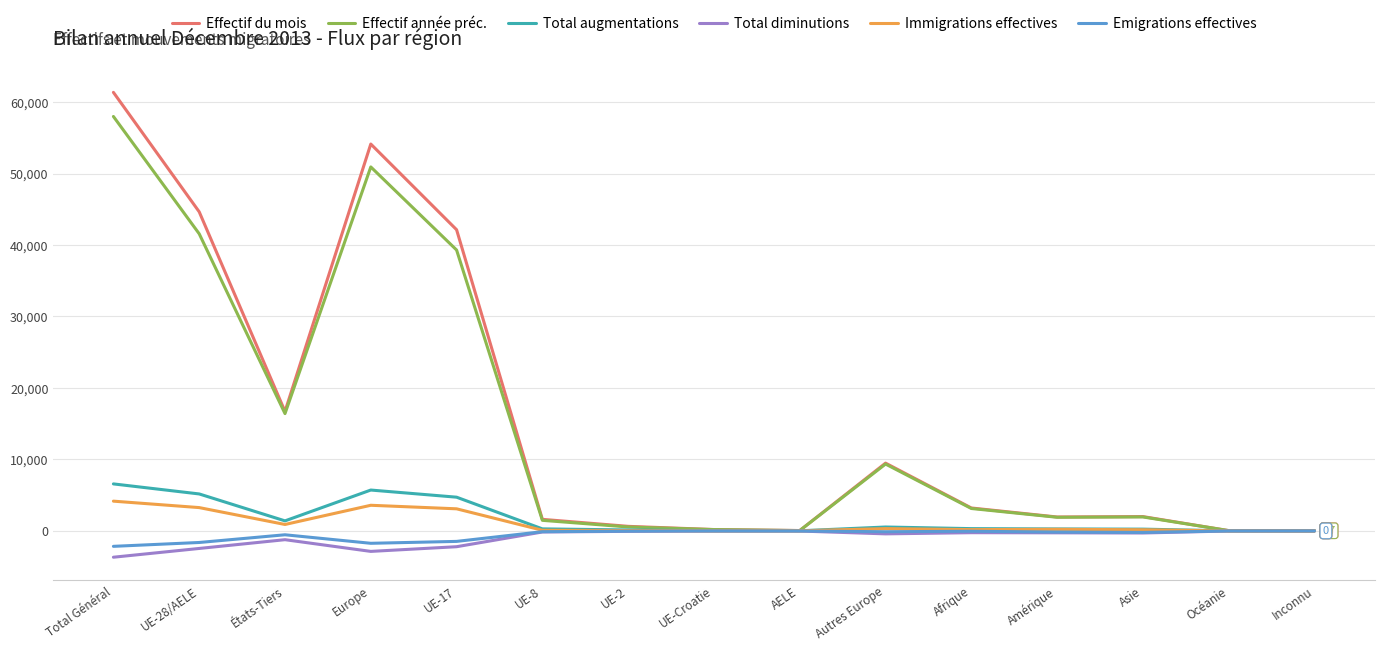

Which series has the largest range (max minus min)?

Effectif du mois